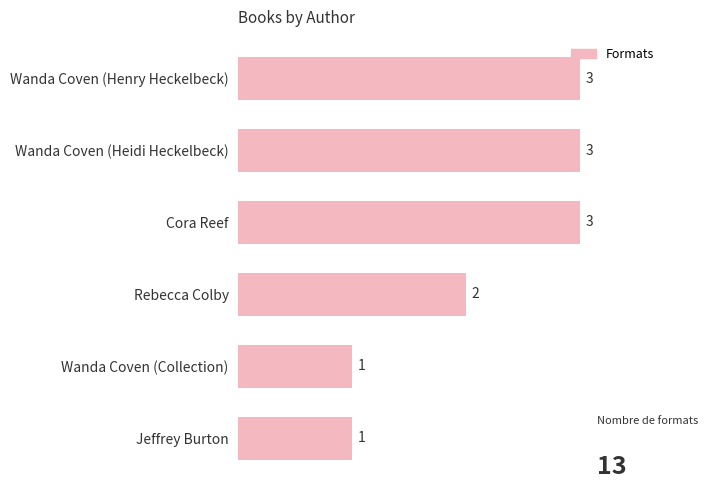

Count the values in the range 1 to 3.

6